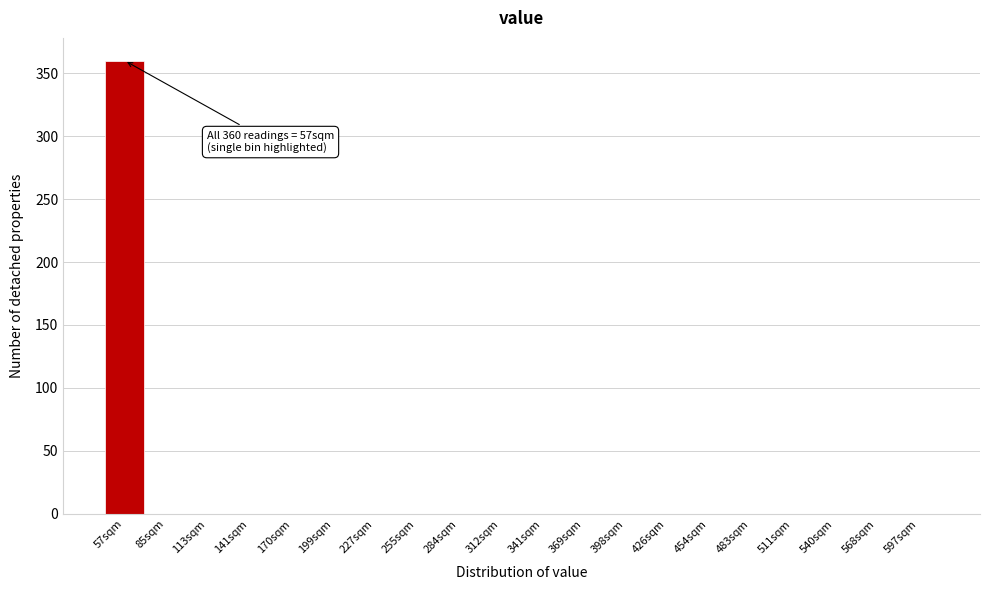

Reading right to left, extract all data points from this chart.

597sqm=0	568sqm=0	540sqm=0	511sqm=0	483sqm=0	454sqm=0	426sqm=0	398sqm=0	369sqm=0	341sqm=0	312sqm=0	284sqm=0	255sqm=0	227sqm=0	199sqm=0	170sqm=0	141sqm=0	113sqm=0	85sqm=0	57sqm=360